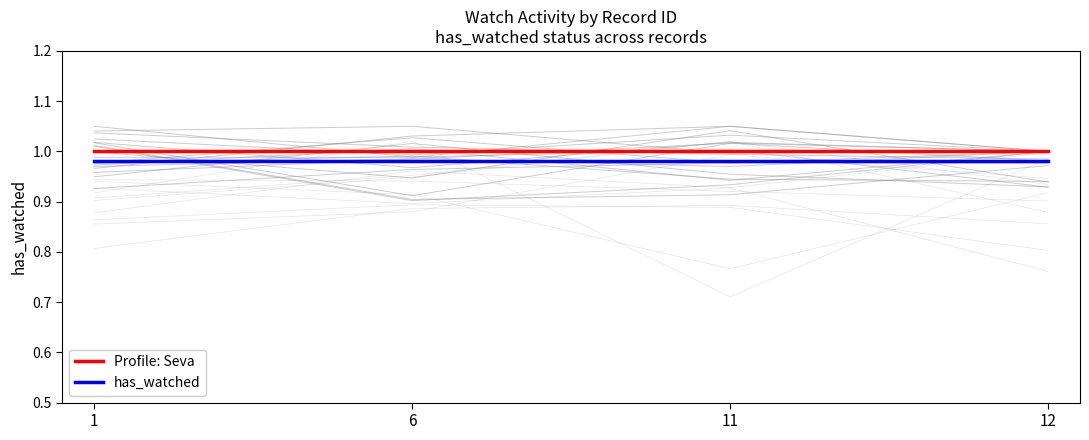

What is the value of the Profile: Seva point at the 2nd from the left?

1.0